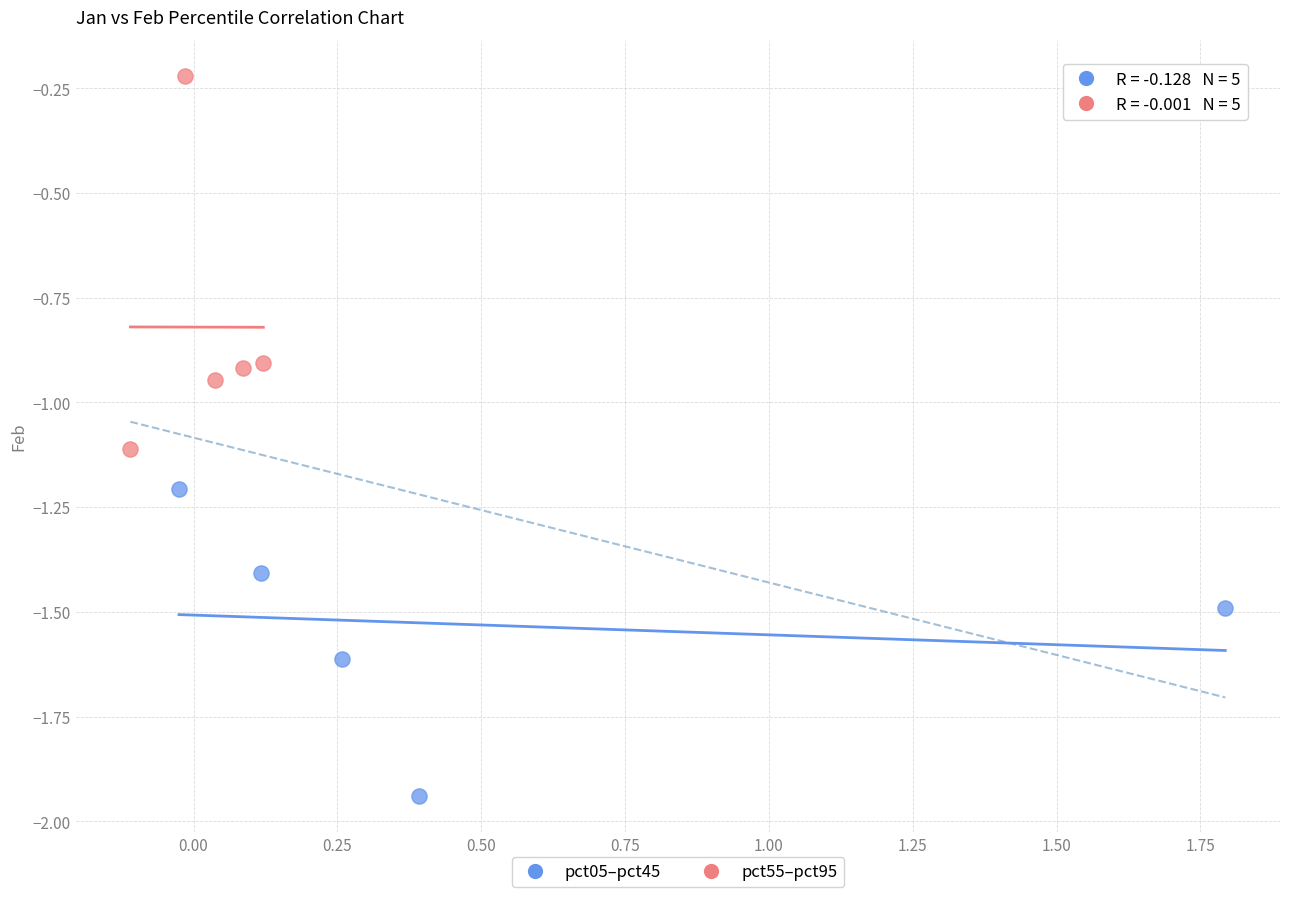

Which series reaches the minimum Y coordinate?

pct05–pct45